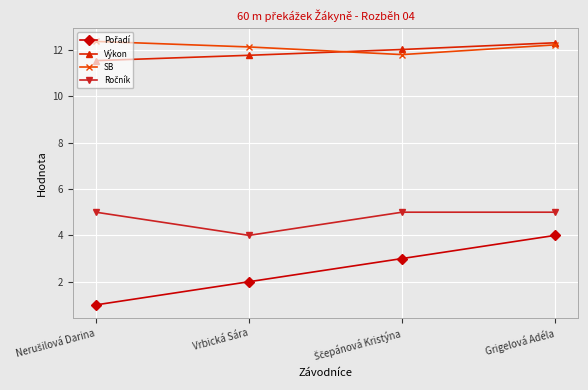

True or false: SB has a value of 12.1 at Vrbická Sára.

True